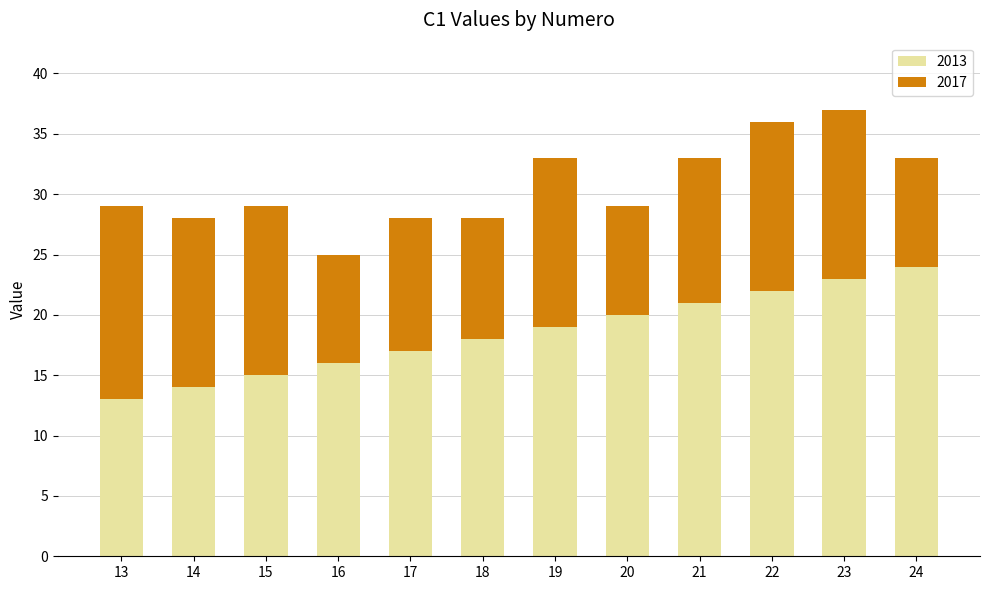

Reading left to right, list the values for the 2013 series.

13	14	15	16	17	18	19	20	21	22	23	24